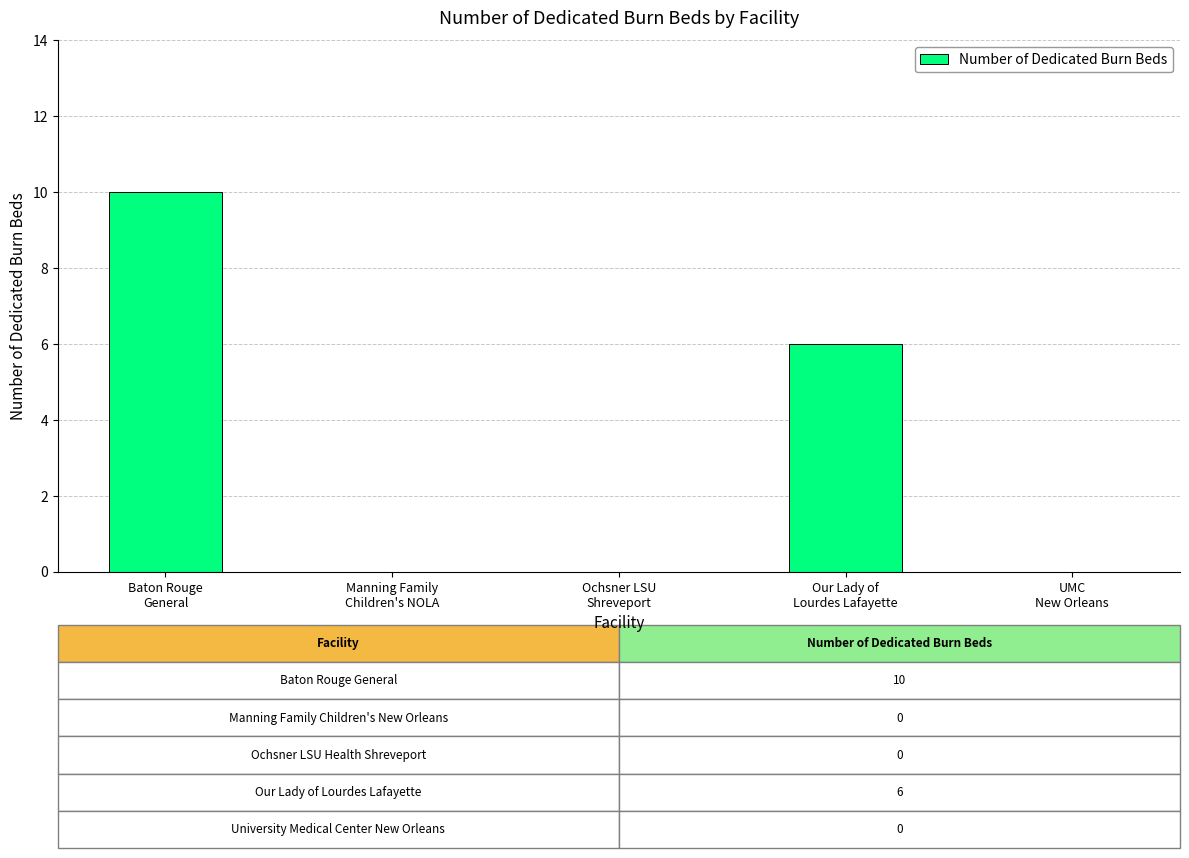

Is it true that the value at Our Lady of
Lourdes Lafayette is 6?

True